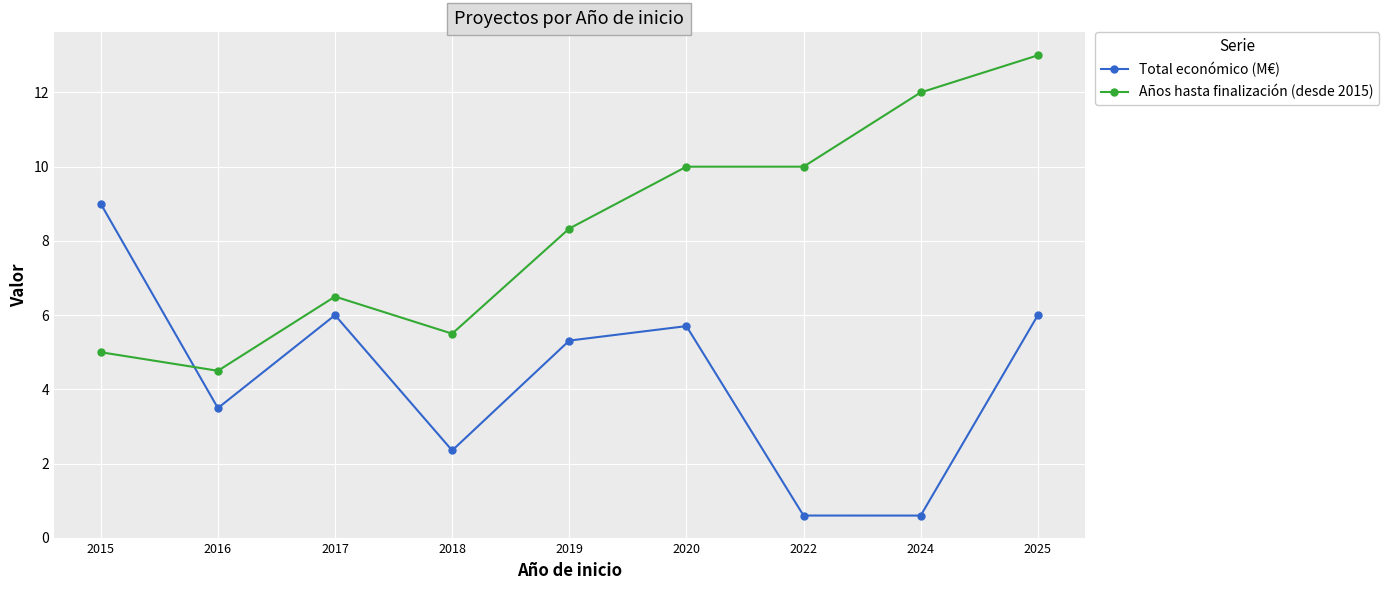

What is the difference between the highest and lowest values at 2015?

4.0